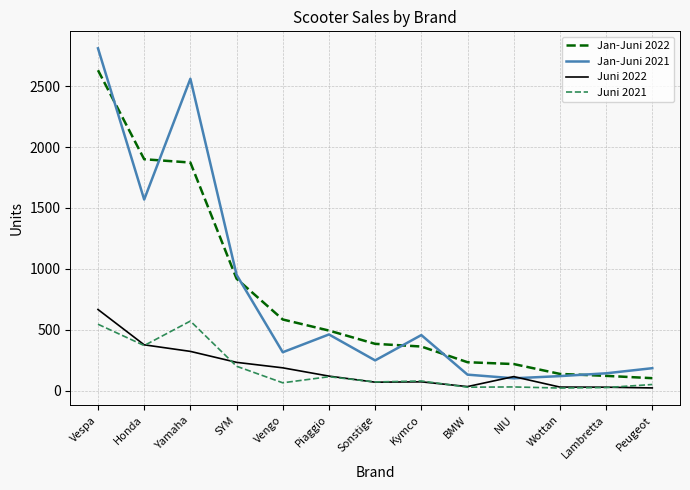

Is it true that Jan-Juni 2022 equals 1900 at Honda?

True